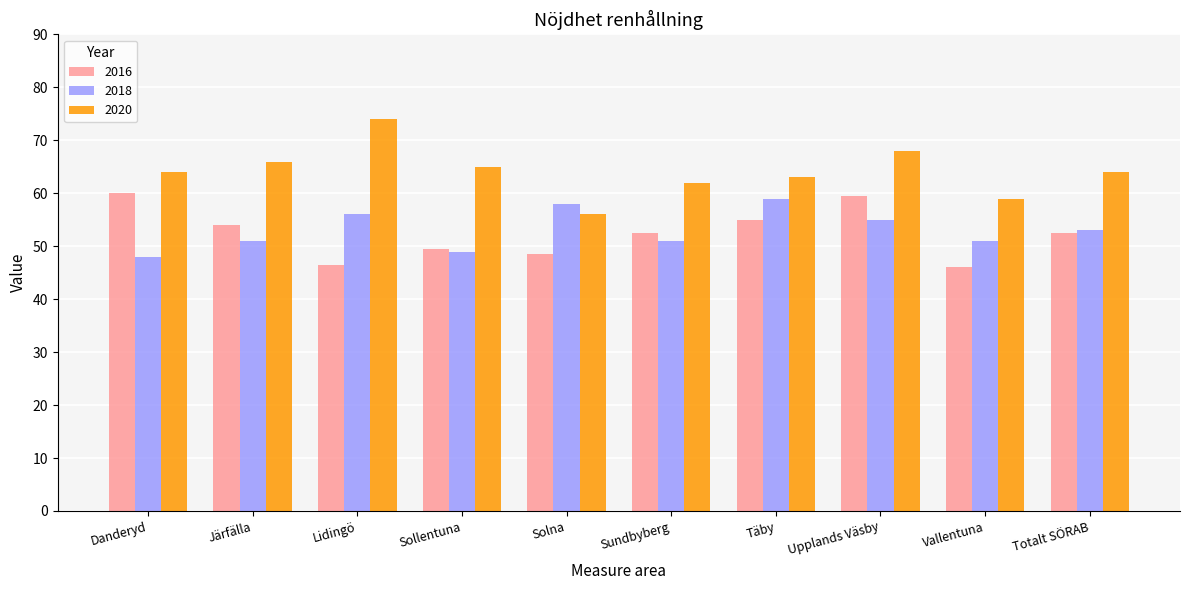

How many series are shown in this chart?

3